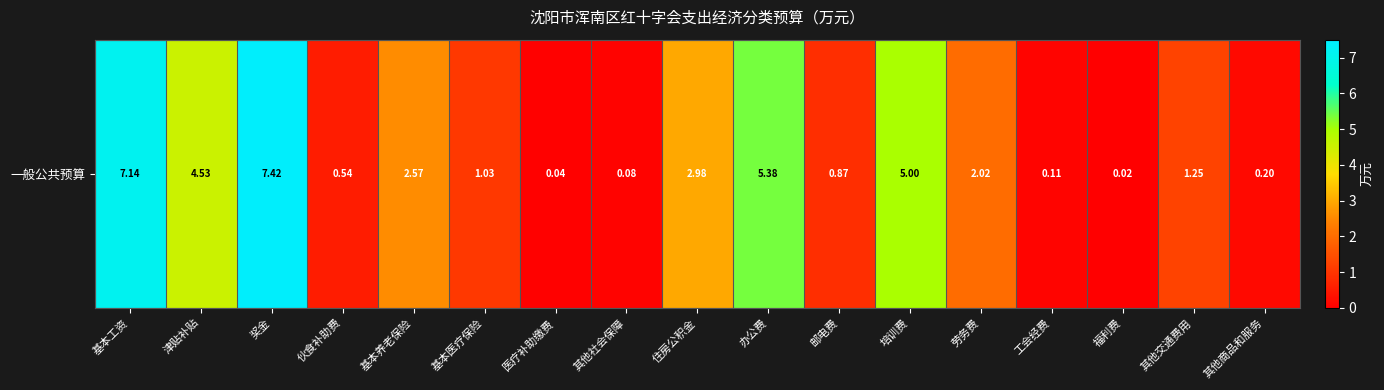

How many categories are shown in the chart?

17